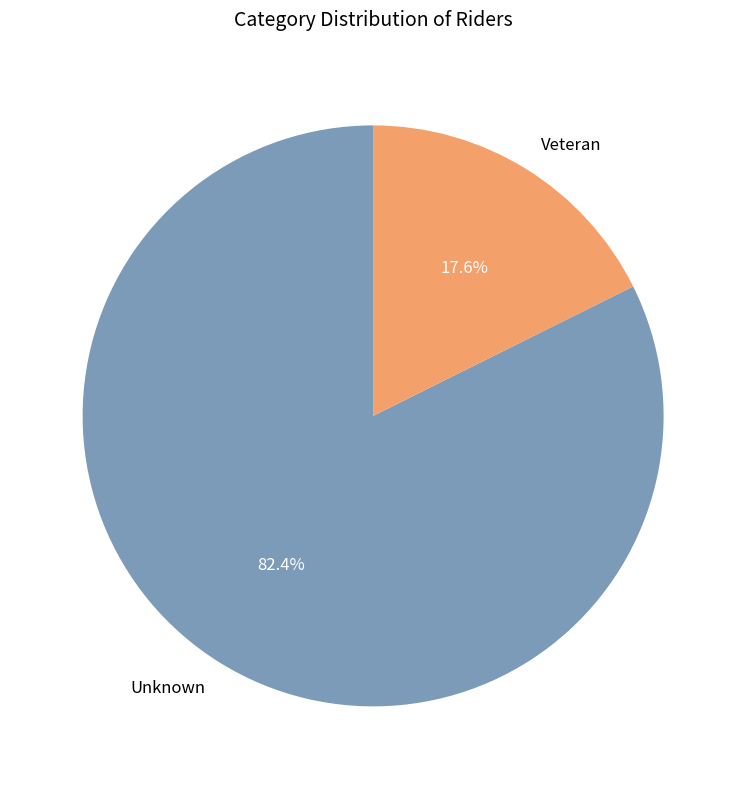

Does Unknown represent more than half of the total?

Yes